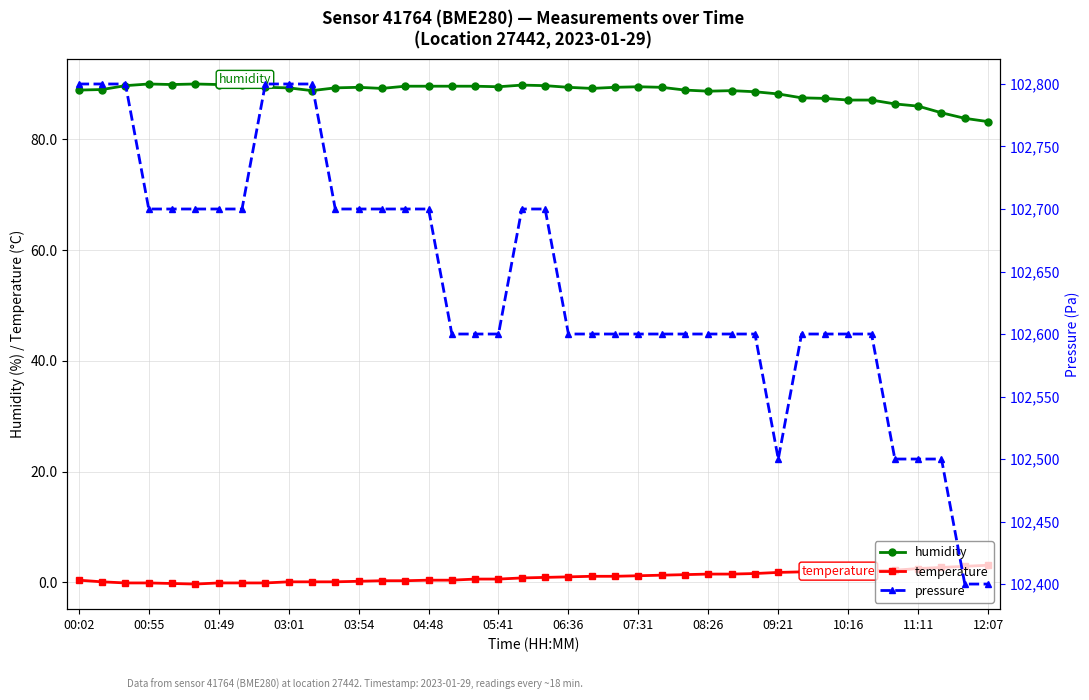

True or false: humidity and temperature cross at least once.

False